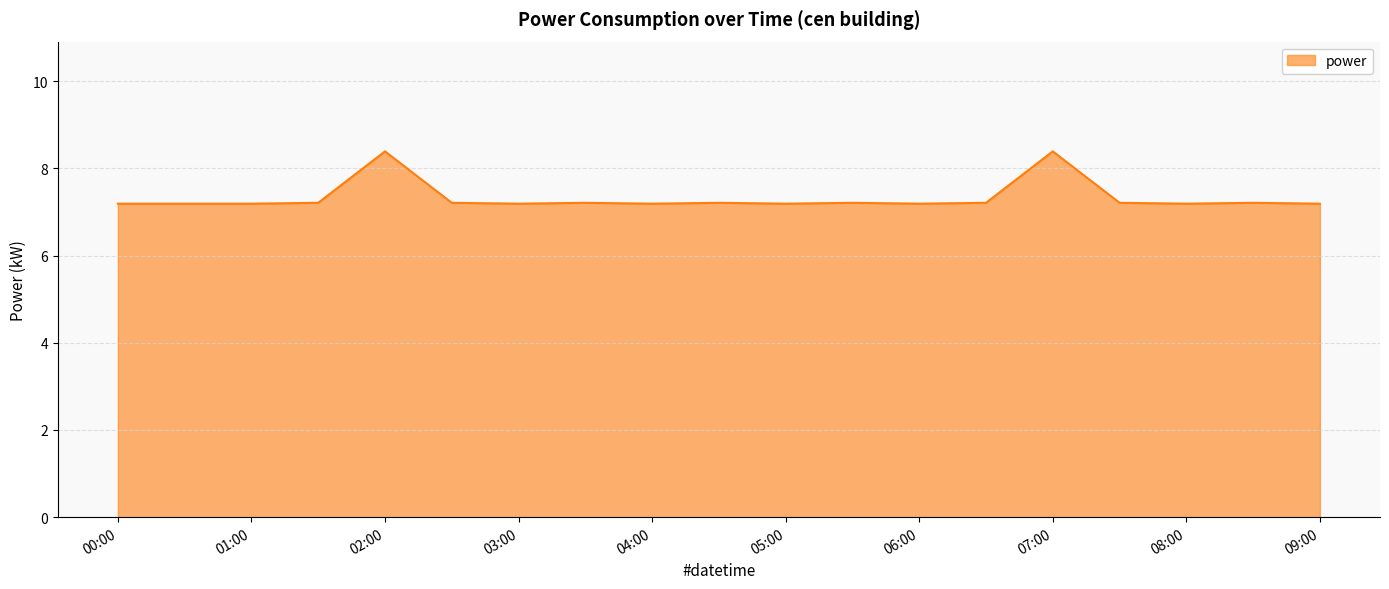

What is the maximum value shown in the chart?

8.4